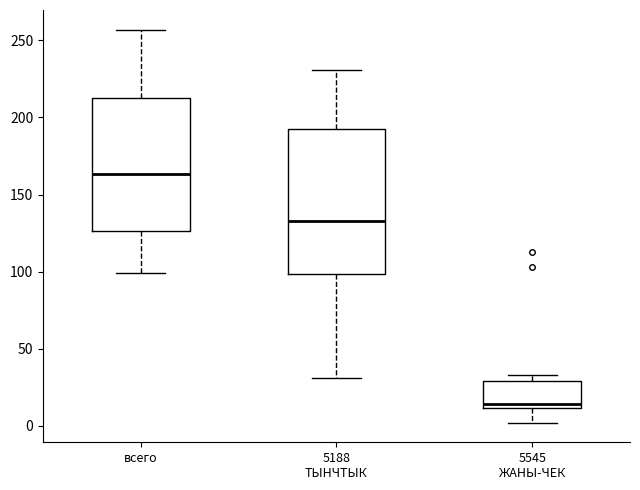

Reading left to right, read every box against the y-axis: the position of its median line, the range the box covers, and the ends of its whiskers. The values are not printed on the chart, so give them approximately, as read against the axis.

всего: median 165, box 125 to 215, whiskers 100 to 255
5188 ТЫНЧТЫК: median 135, box 100 to 190, whiskers 30 to 230
5545 ЖАНЫ-ЧЕК: median 15, box 10 to 30, whiskers 0 to 35